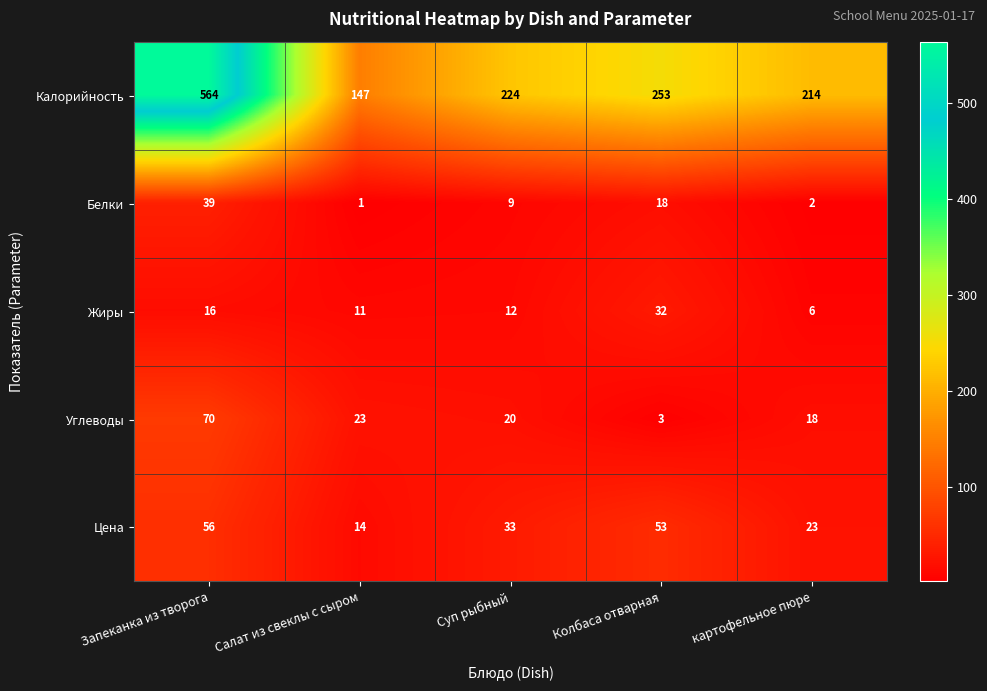

Which series has the largest range (max minus min)?

Калорийность